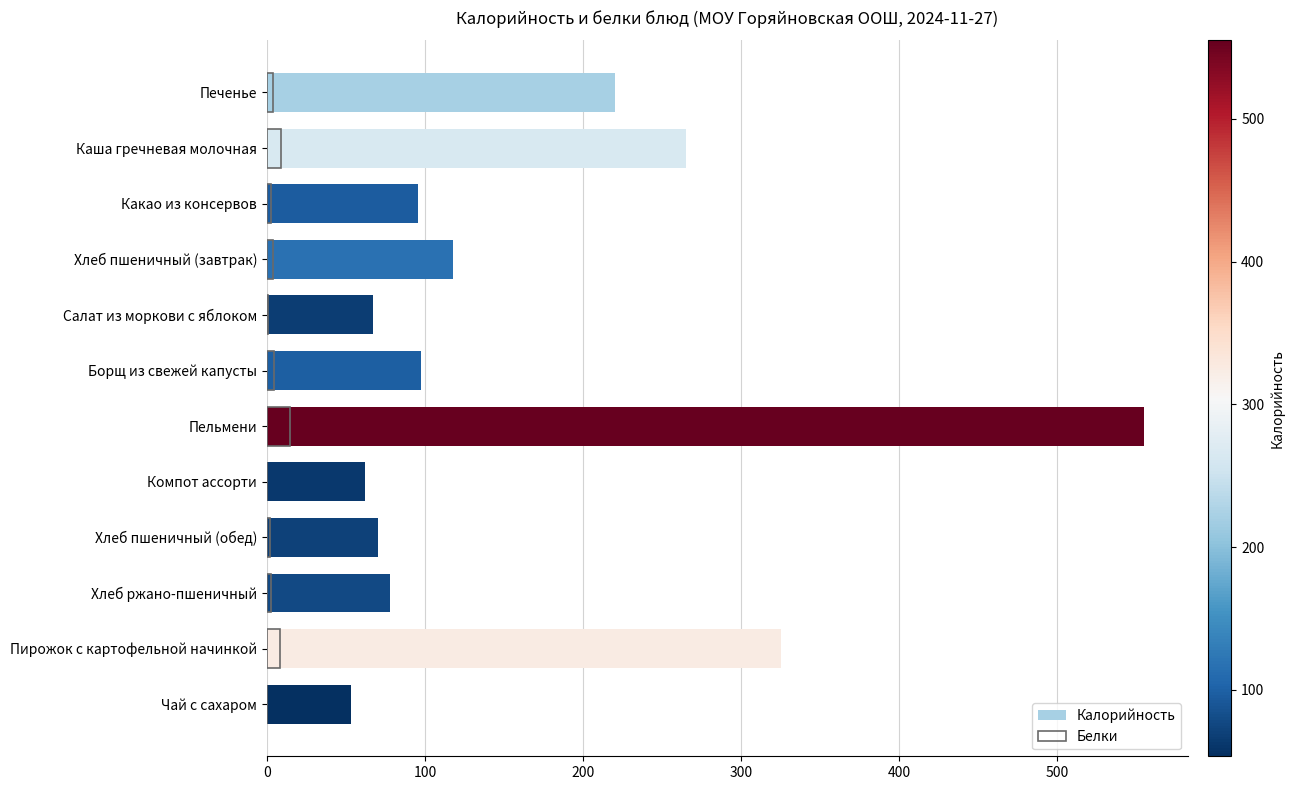

Rank the series by their maximum value, from highest to lowest.

Калорийность, Белки